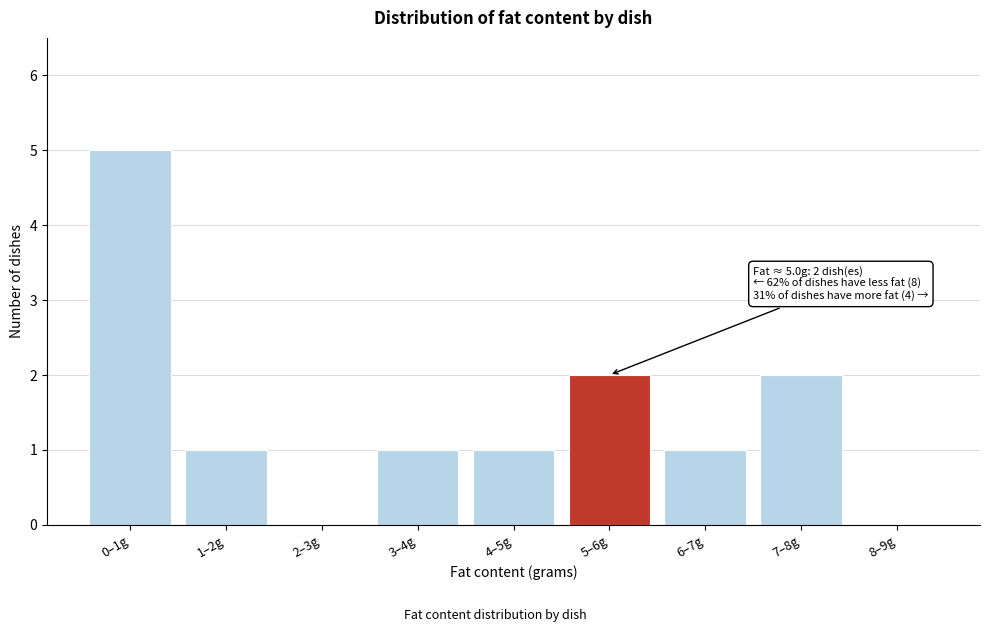

Reading right to left, extract all data points from this chart.

8–9g=0	7–8g=2	6–7g=1	5–6g=2	4–5g=1	3–4g=1	2–3g=0	1–2g=1	0–1g=5